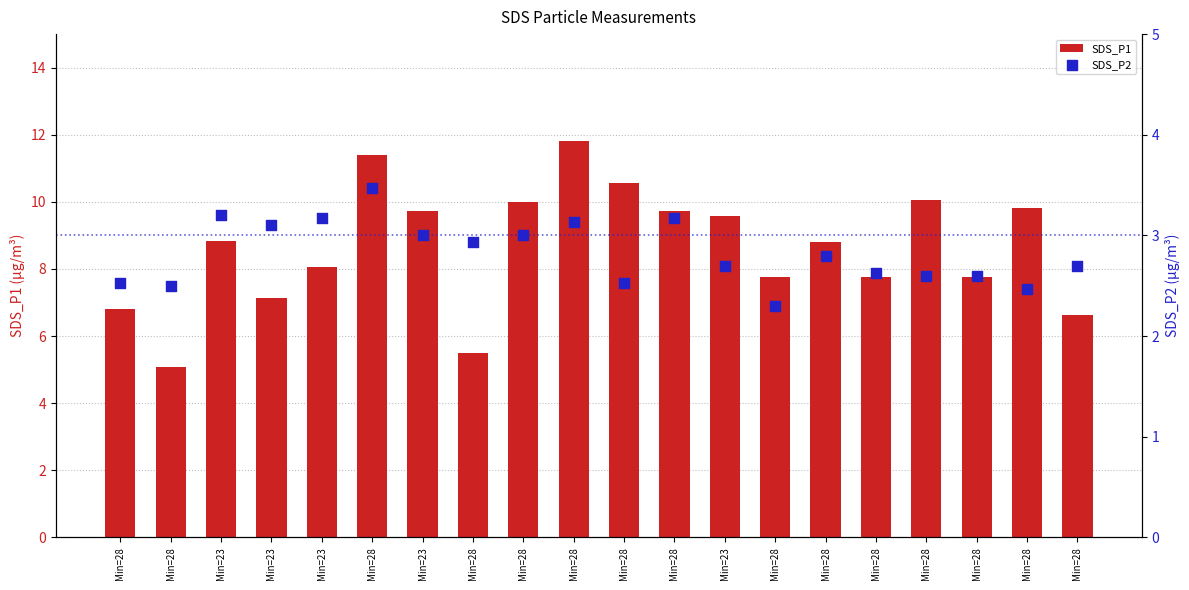

Which series contains the highest Y value?

SDS_P1